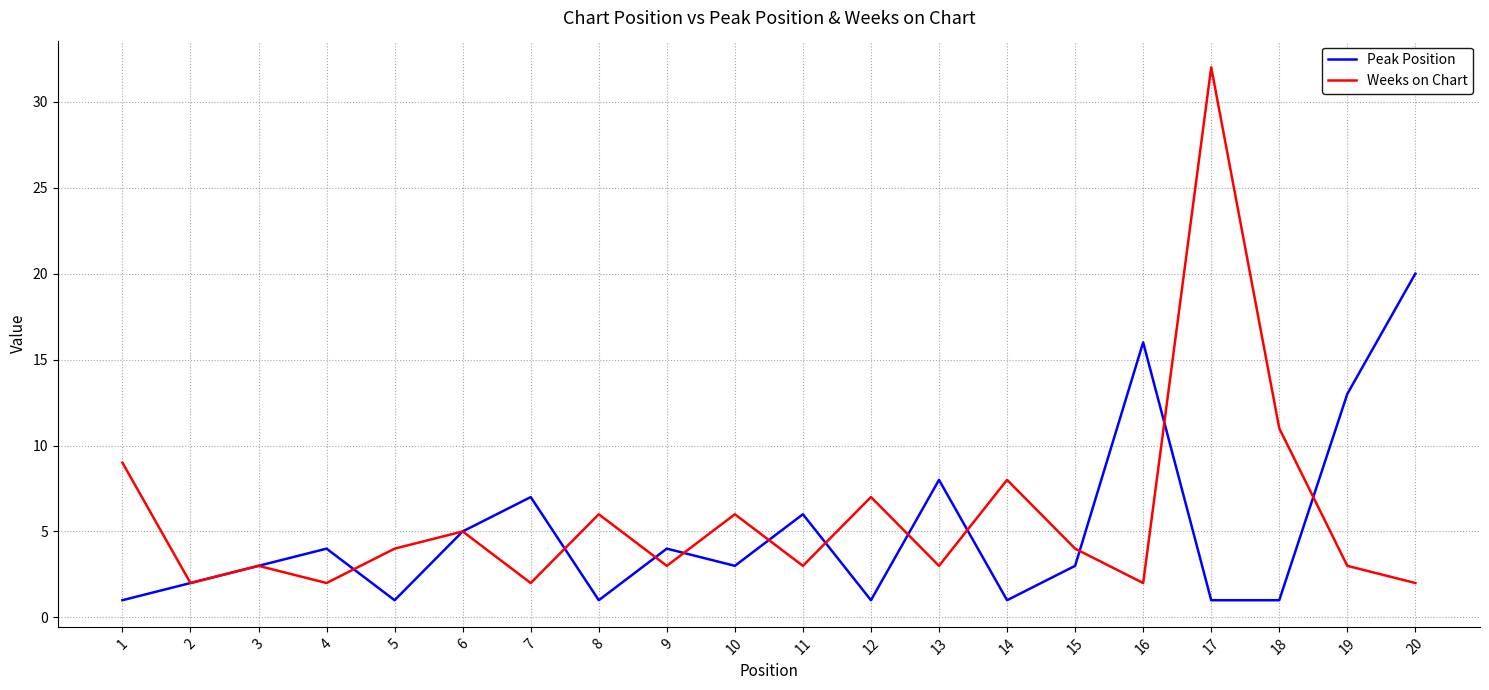

At which category is the sum across all series the highest?

17